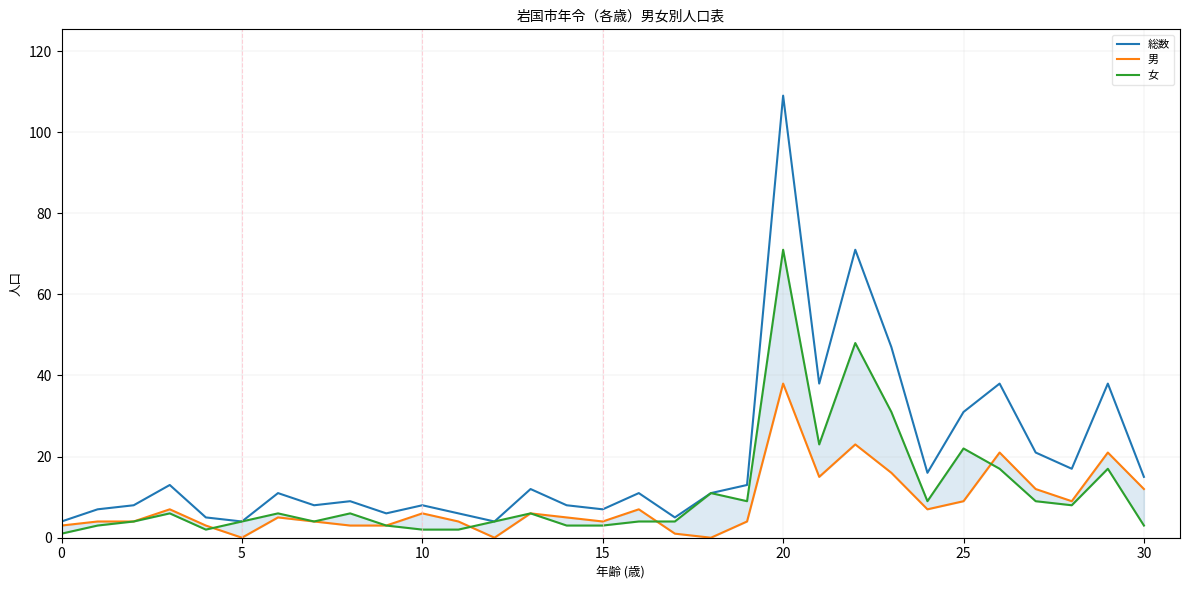

Where is 女 nearest to the value 36?

23